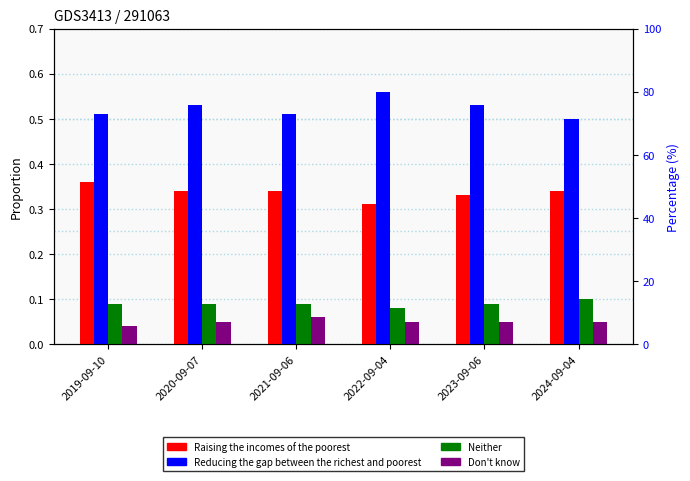

What value does the Reducing the gap between the richest and poorest series have at 2022-09-04?

0.6